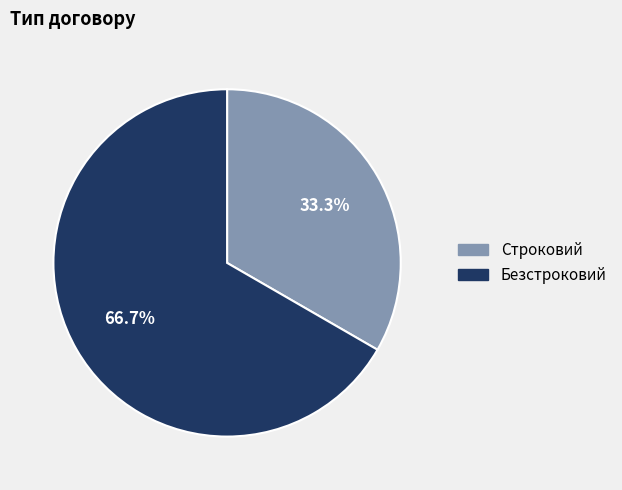

To the nearest percent, what is the difference between the largest and smallest slice percentages?

33%